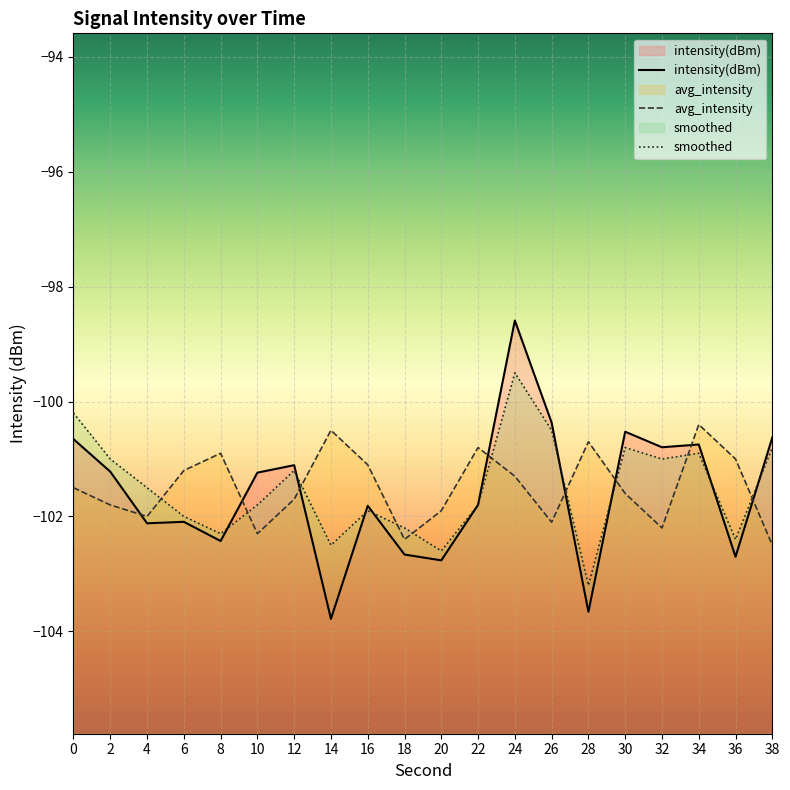

What is the sum of all avg_intensity values?

-2029.9